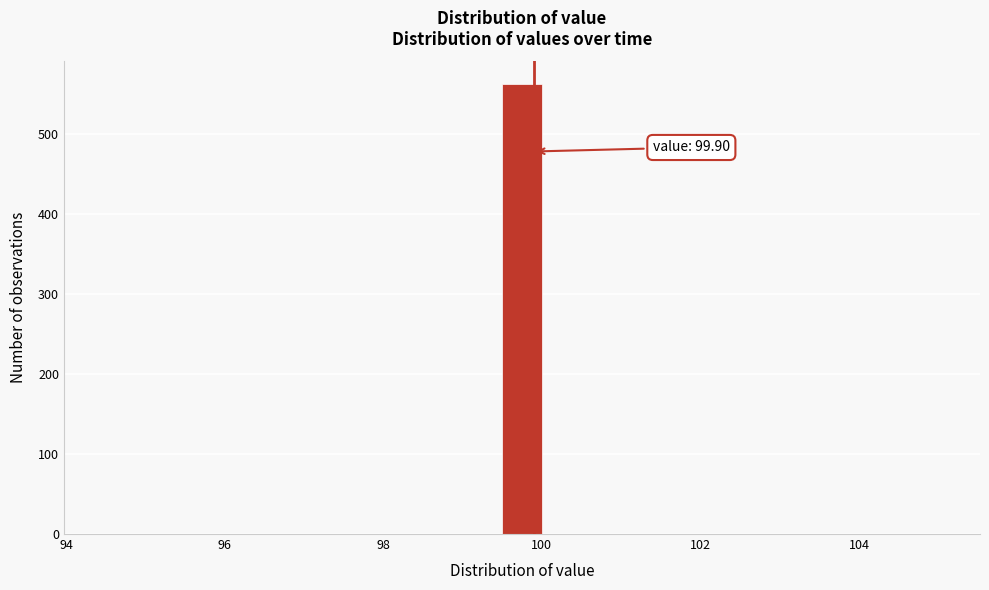

Around what value on the x-axis is the tallest bar? Give the approximate position of its centre, as read against the axis.

99.8